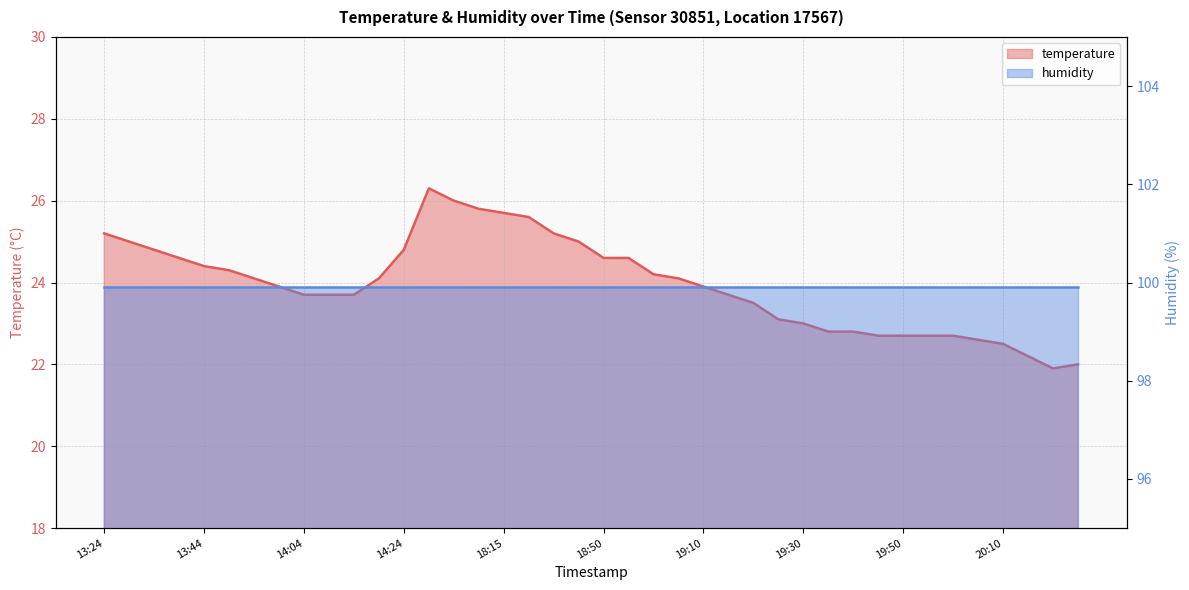

What is the difference between the maximum and second lowest values?

4.3